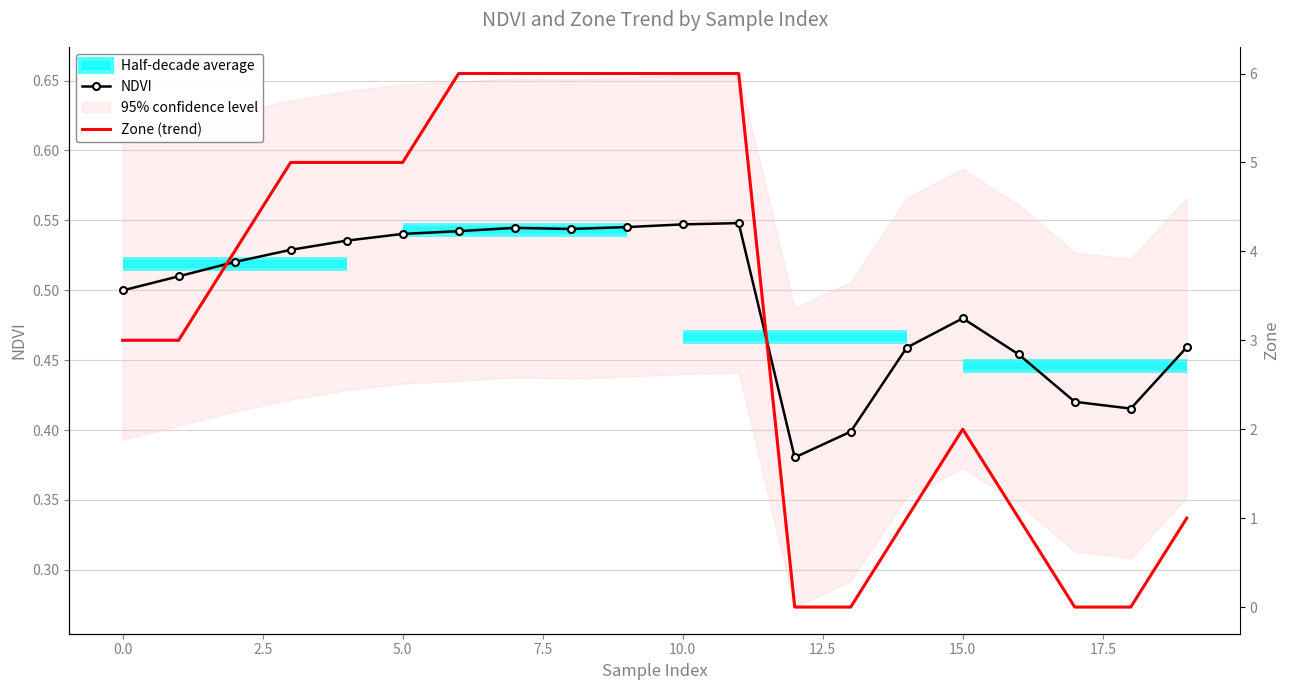

The value of NDVI at 0.0 is 0.8. True or false?

False